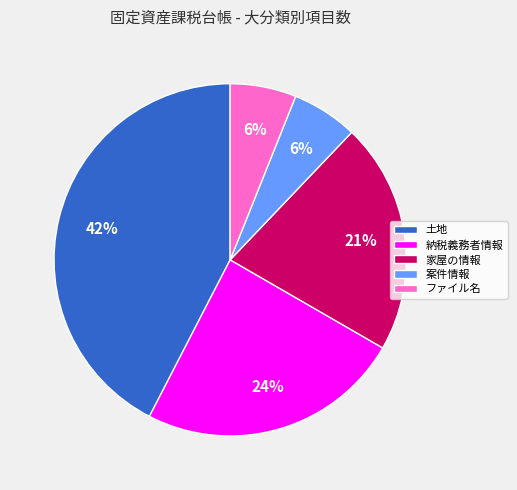

Count the number of slices in the pie.

5